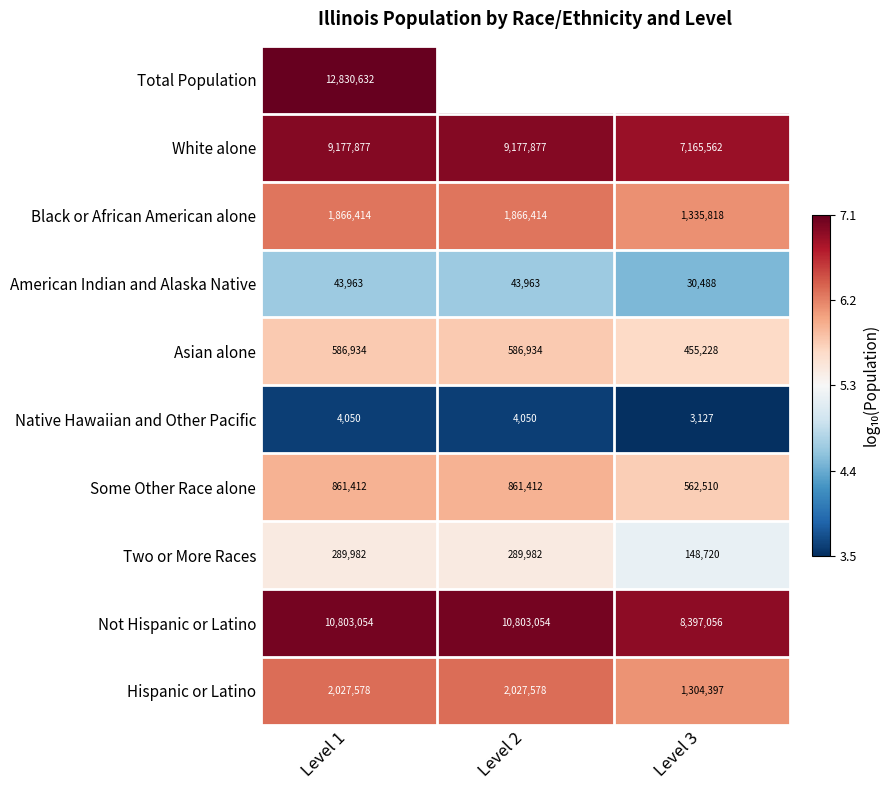

How many values in the Hispanic or Latino series are below 2027578?

1